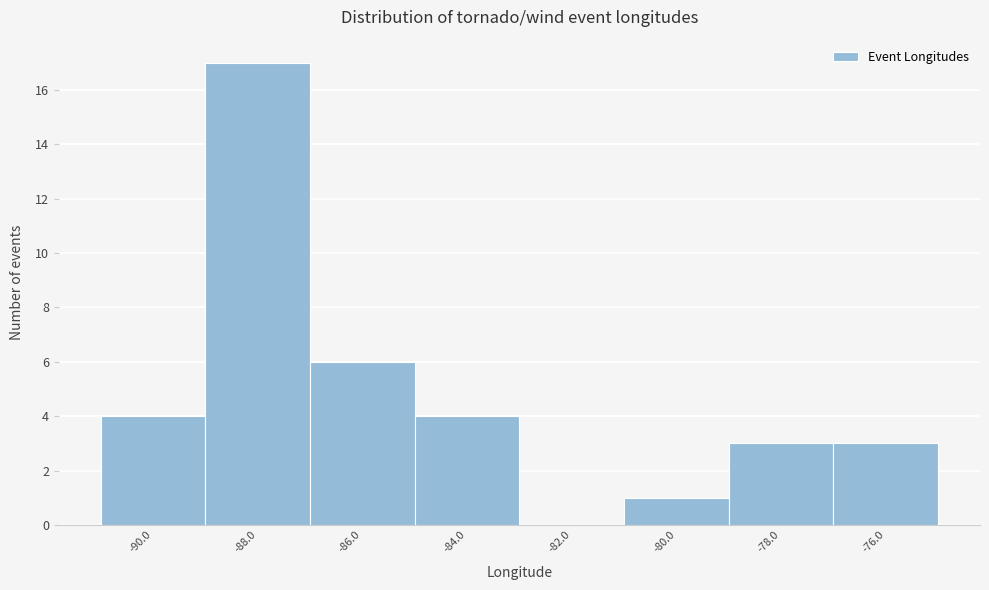

Reading left to right, list every bar in this chart as the range it spans on the x-axis followed by its height. The values are not printed on the chart, so give them approximately, as read against the axis.

-91 to -89: 4
-89 to -87: 17
-87 to -85: 6
-85 to -83: 4
-83 to -81: 0
-81 to -79: 1
-79 to -77: 3
-77 to -75: 3